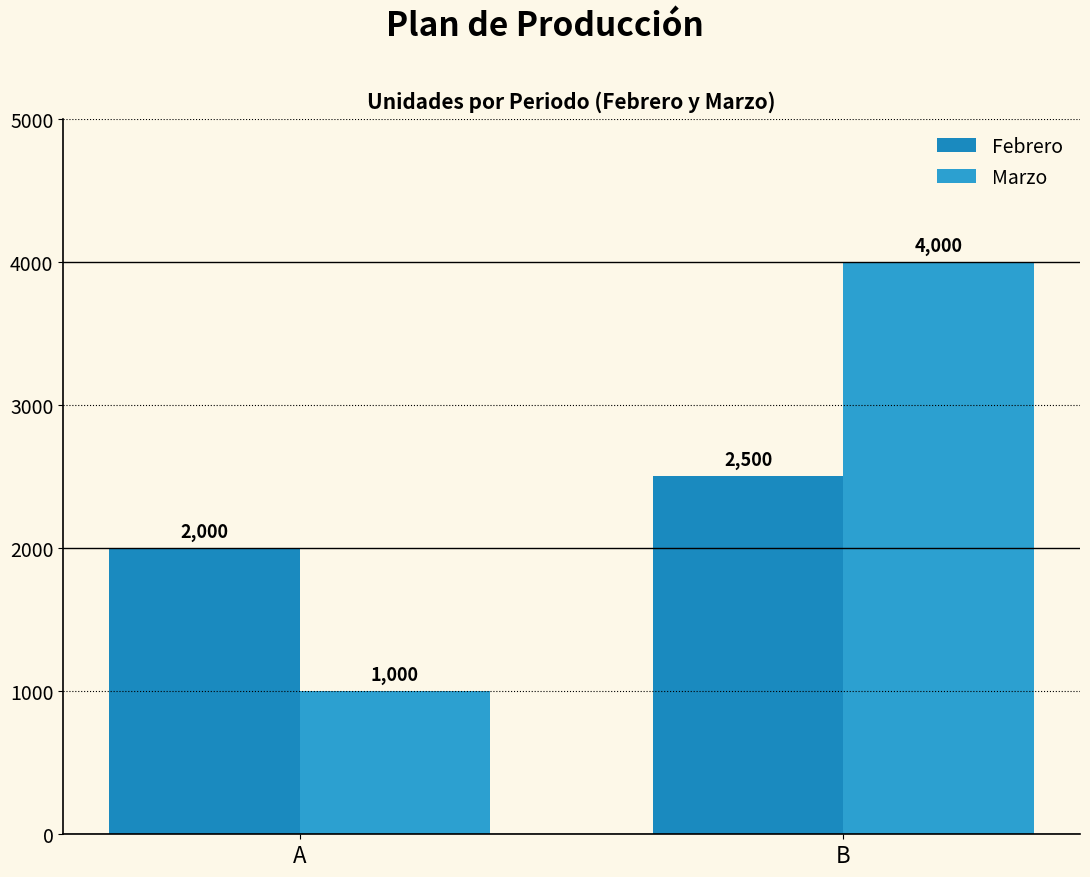

Rank the series at A from highest to lowest value.

Febrero, Marzo